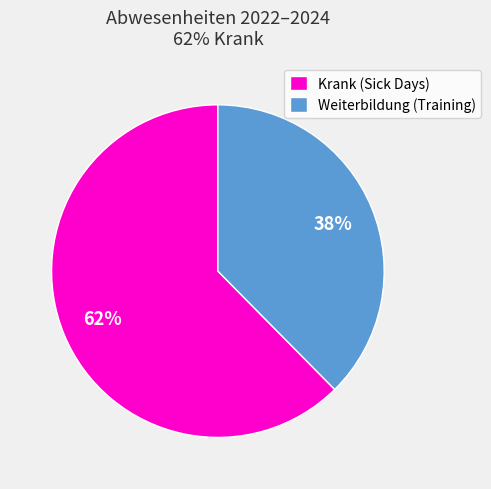

Which category has the biggest portion of the pie?

Krank (Sick Days)